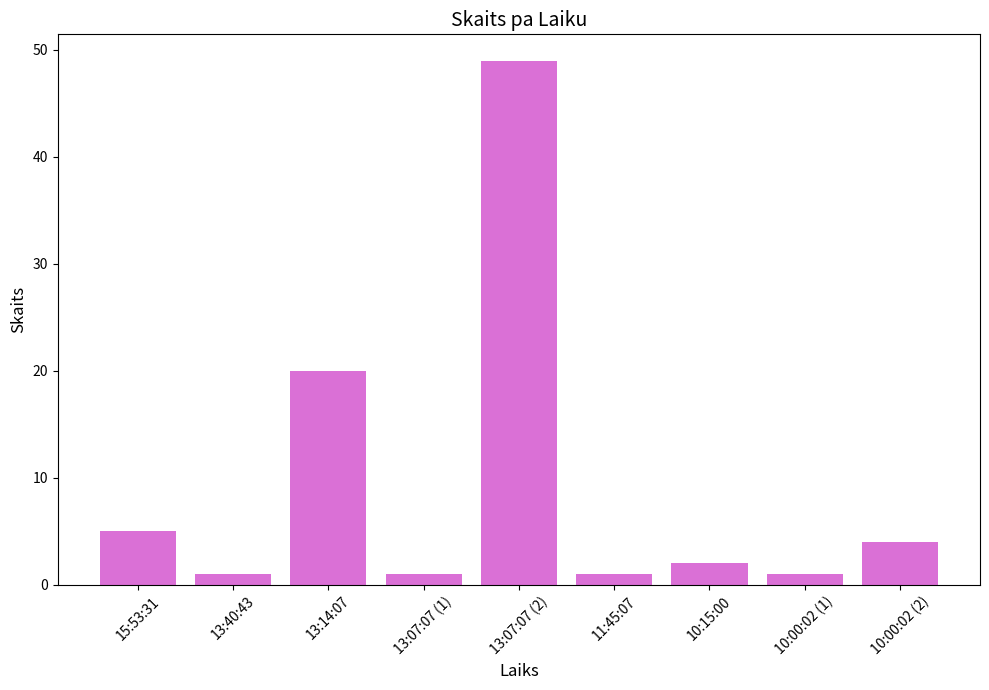

Between 15:53:31 and 10:15:00, which is larger?

15:53:31